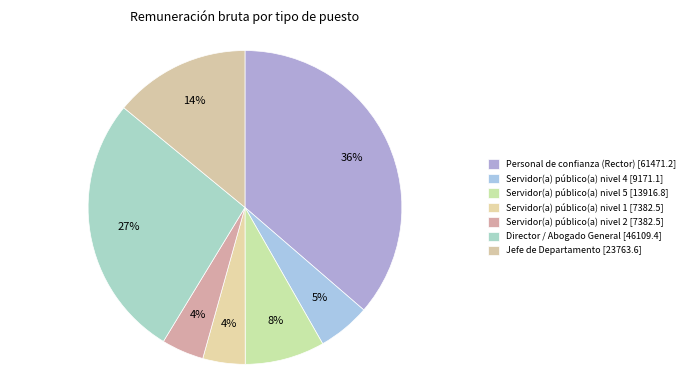

True or false: Jefe de Departamento accounts for 14% of the total.

True